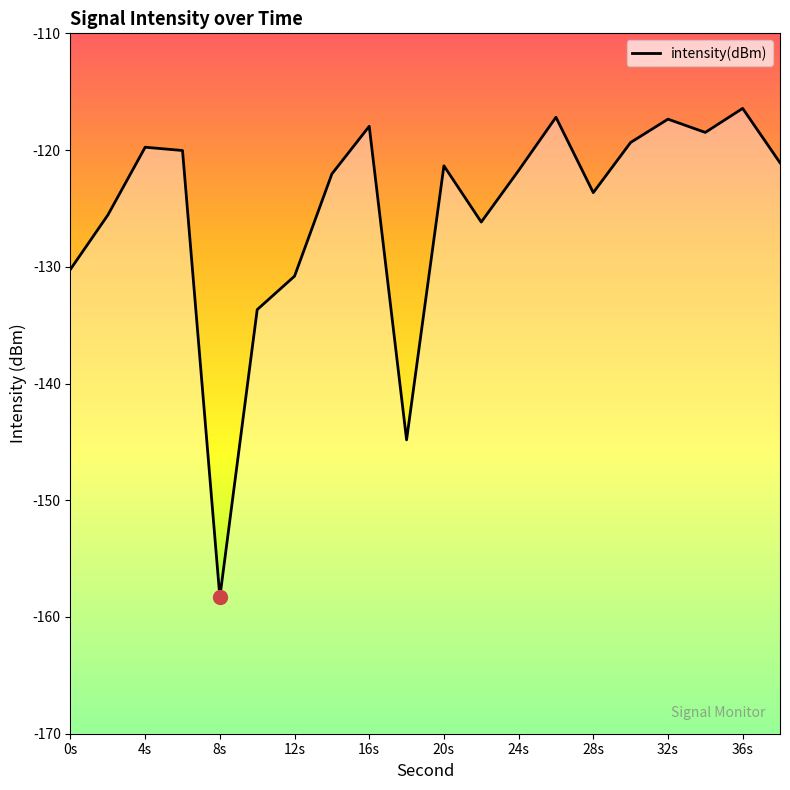

What is the difference between the maximum and minimum values?

41.9